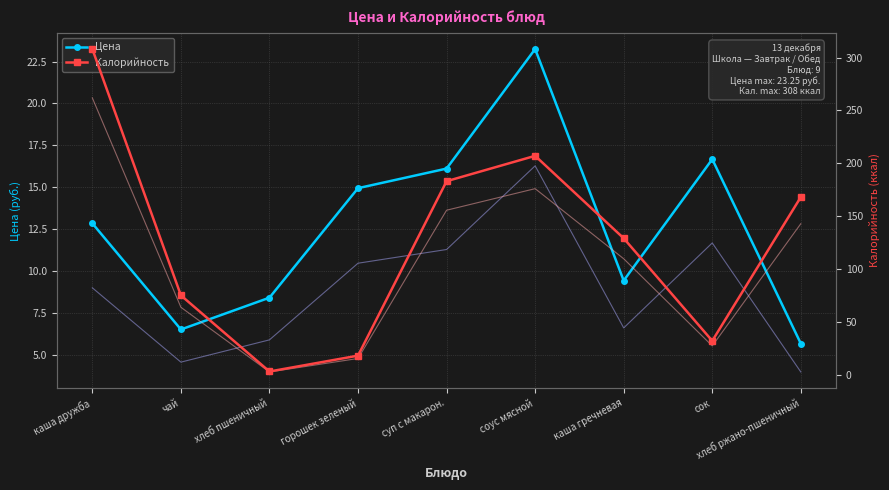

What is the label of the 2nd point from the right?

сок